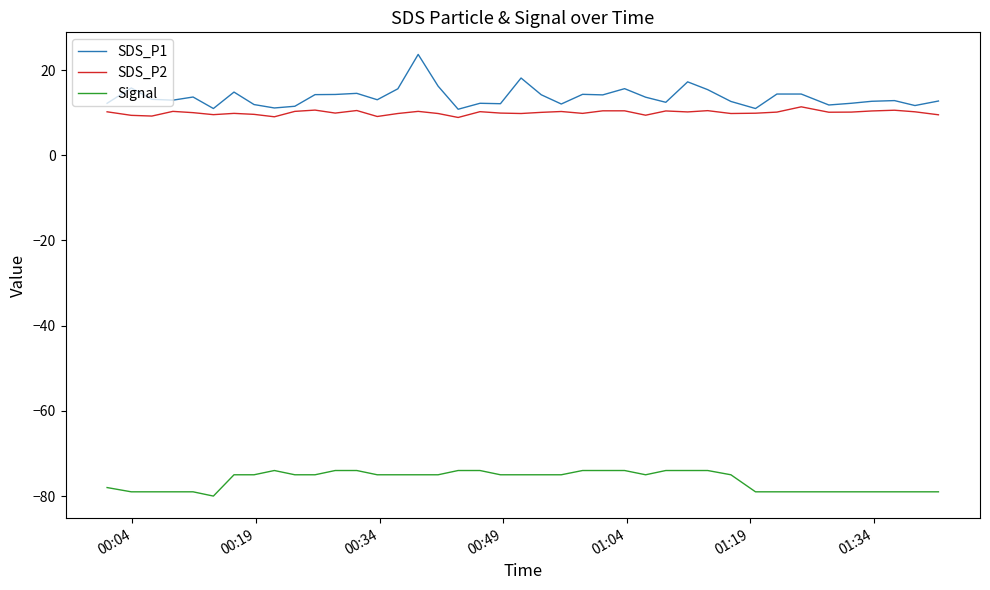

What is the difference between the maximum and second lowest values in the Signal series?

5.0